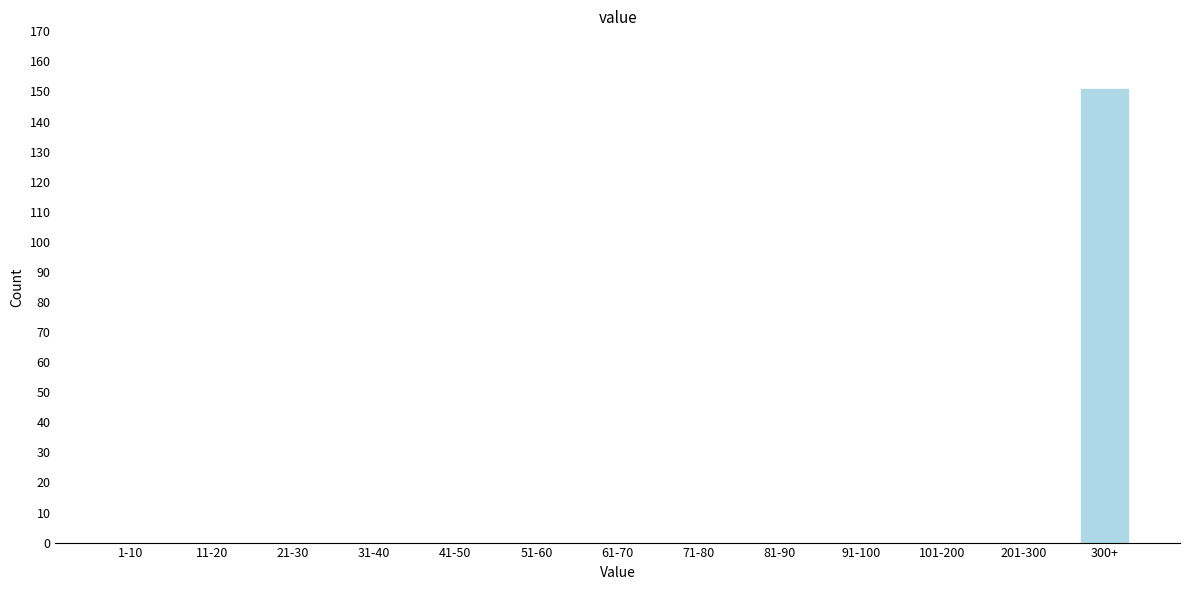

Reading left to right, extract all data points from this chart.

1-10=0	11-20=0	21-30=0	31-40=0	41-50=0	51-60=0	61-70=0	71-80=0	81-90=0	91-100=0	101-200=0	201-300=0	300+=151